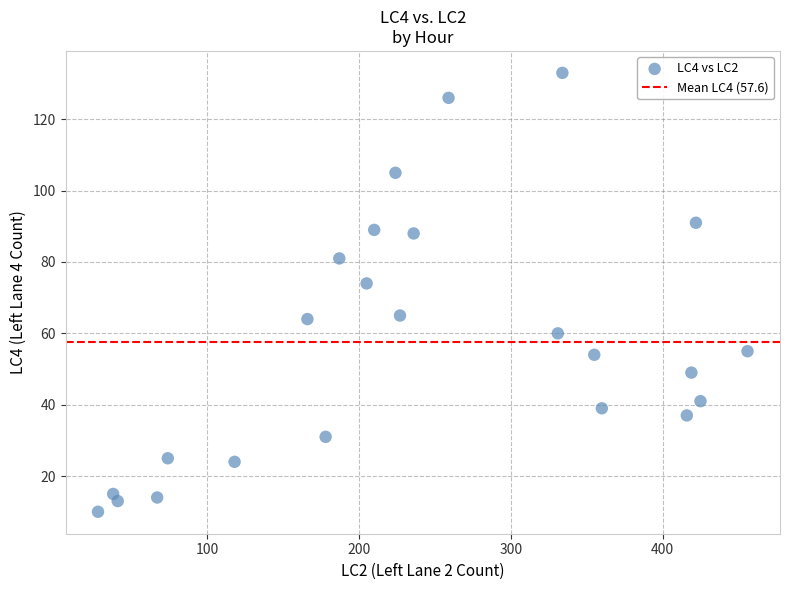

What is the range of Y values (max minus min)?

123